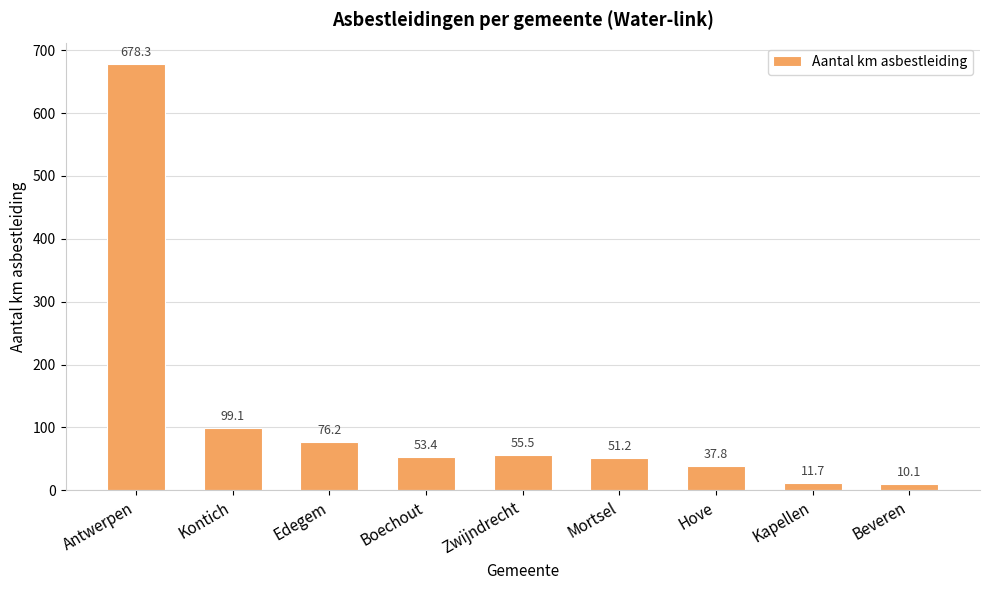

What is the ratio of the value at Boechout to the value at Kapellen?

4.6